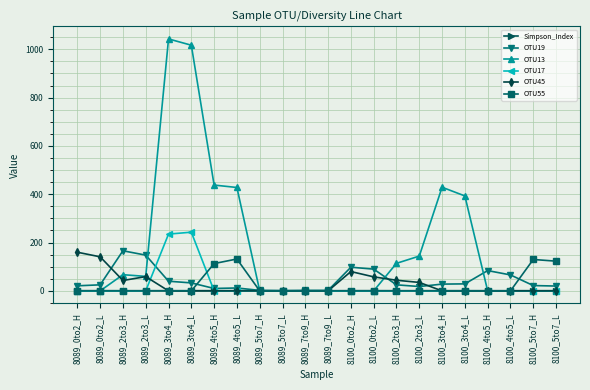

True or false: Simpson_Index has more than 2 interior local peaks.

True